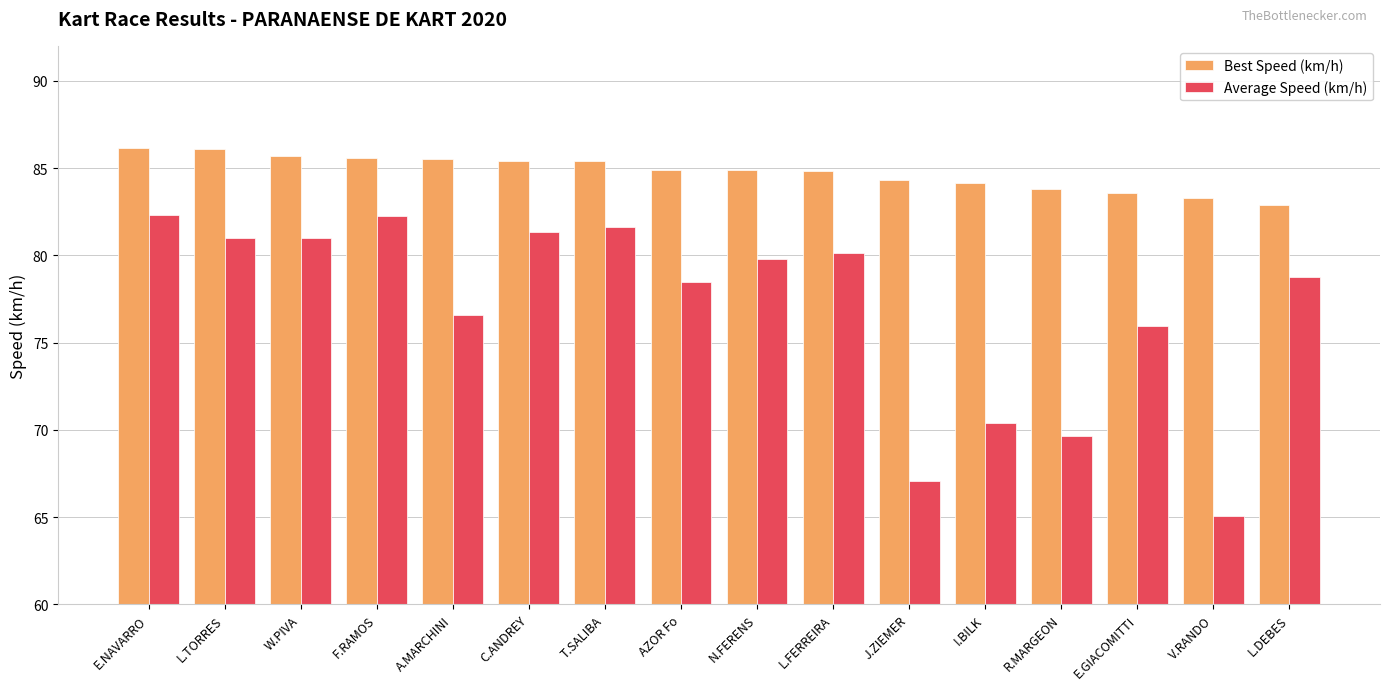

At which label does Best Speed (km/h) reach its minimum?

L.DEBES